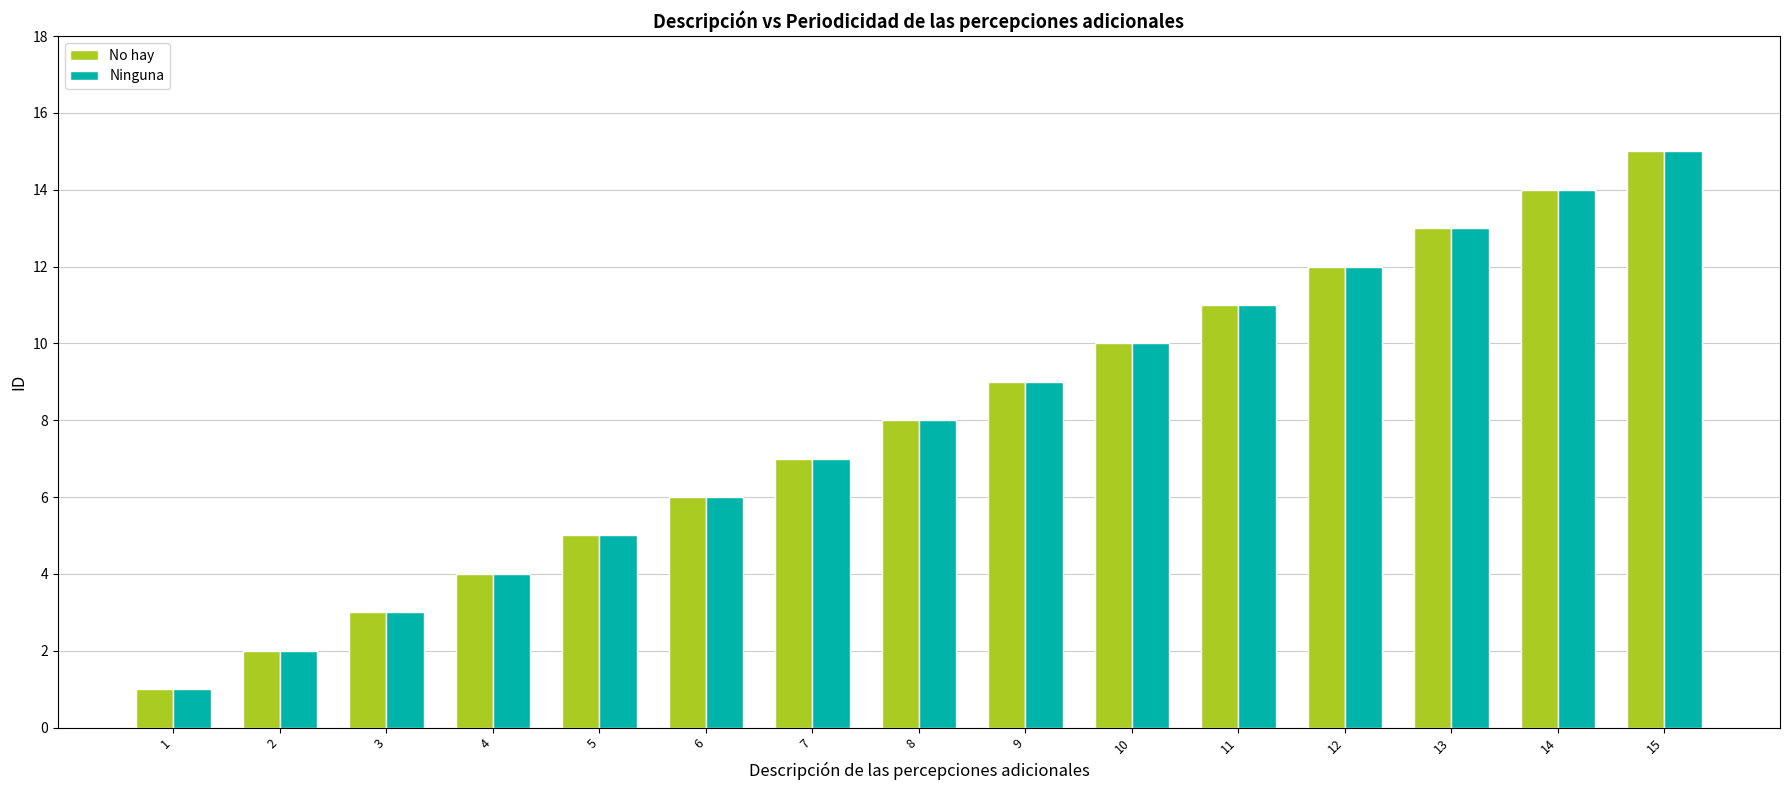

Is the value of No hay at 11 greater than the value of Ninguna at 5?

Yes